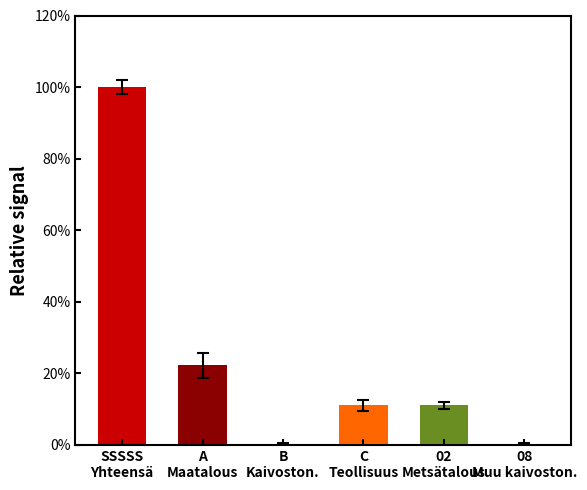

Is it true that the value at 08
Muu kaivoston. is 65.5?

False